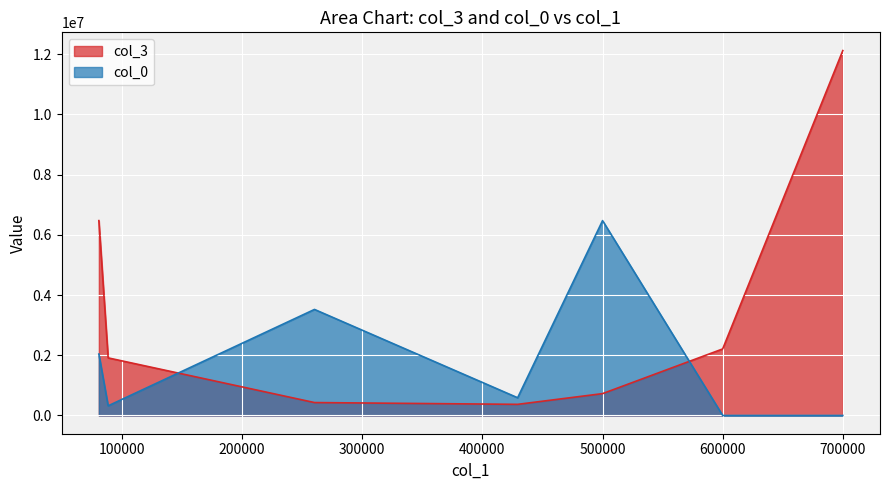

How many values in col_0 are above zero?

5